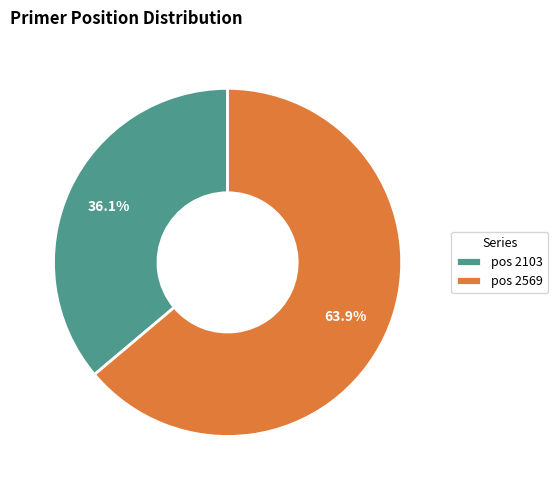

Do pos 2569 and pos 2103 together represent more than half of the pie?

Yes